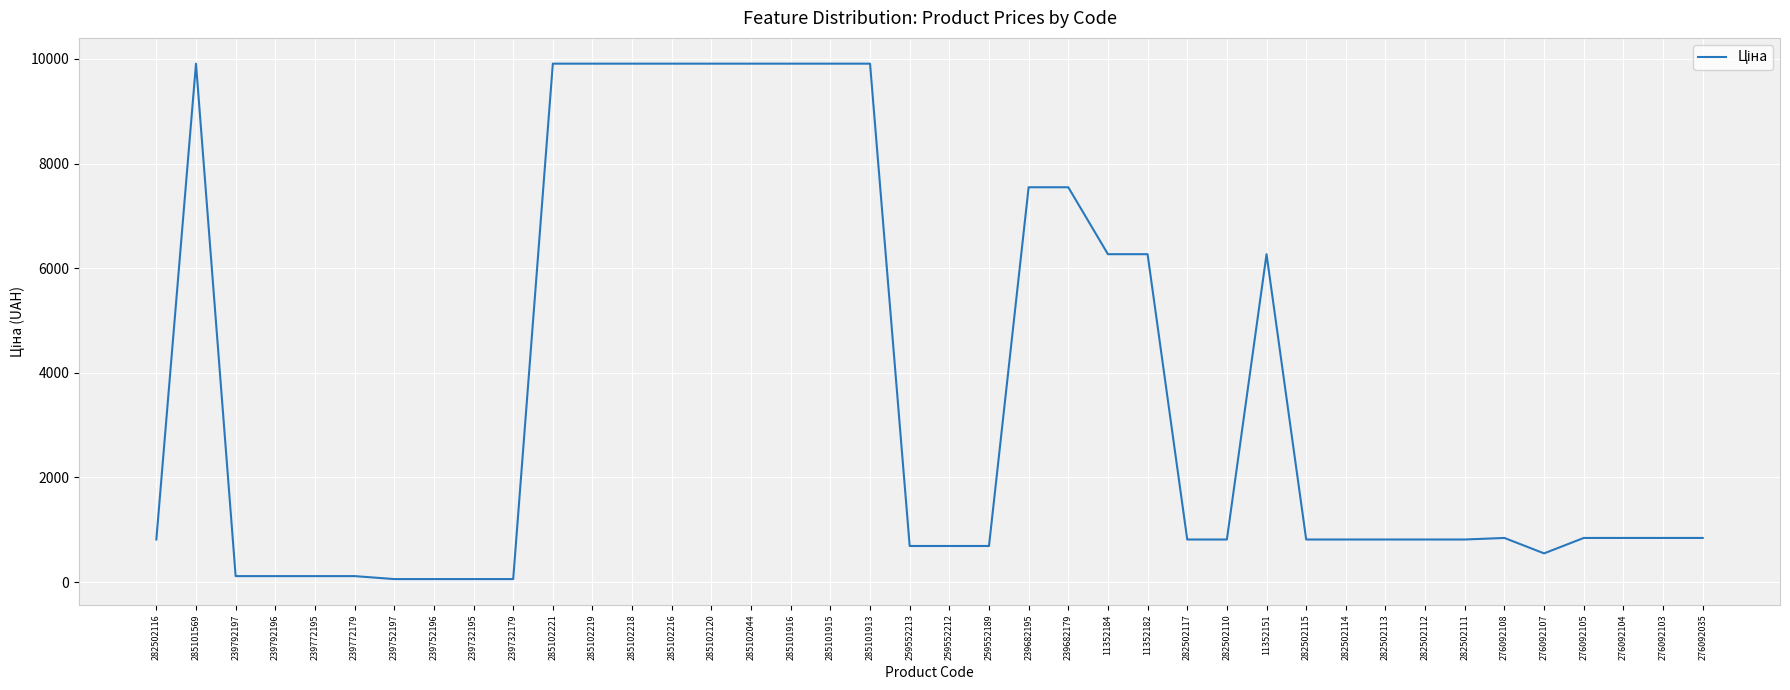

How many lines are shown in the chart?

1